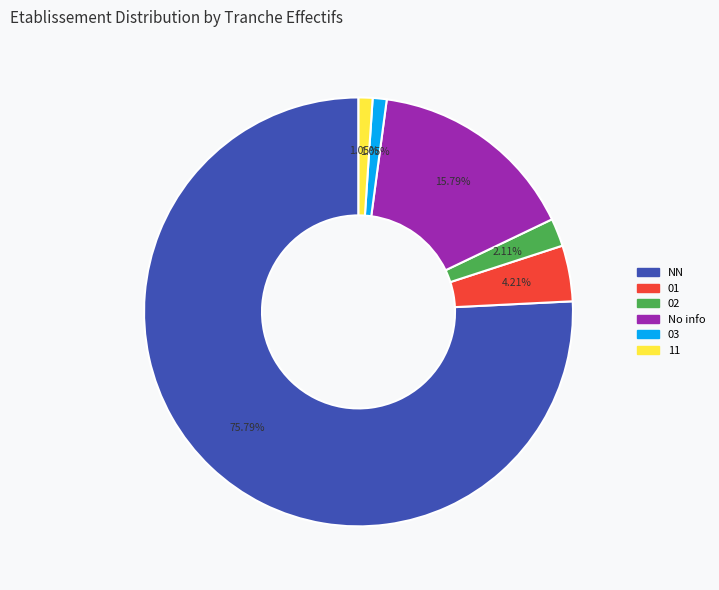

Is there a majority slice in this chart?

Yes